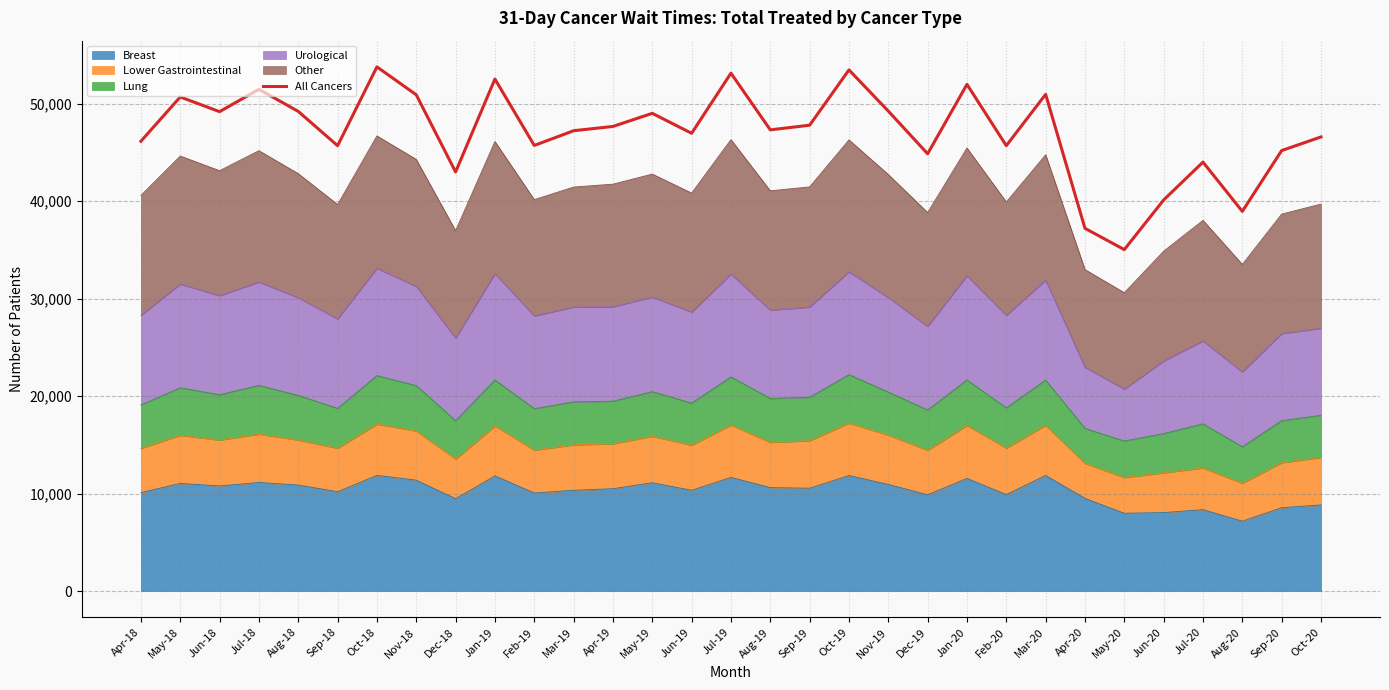

Does the chart have visible grid lines?

Yes